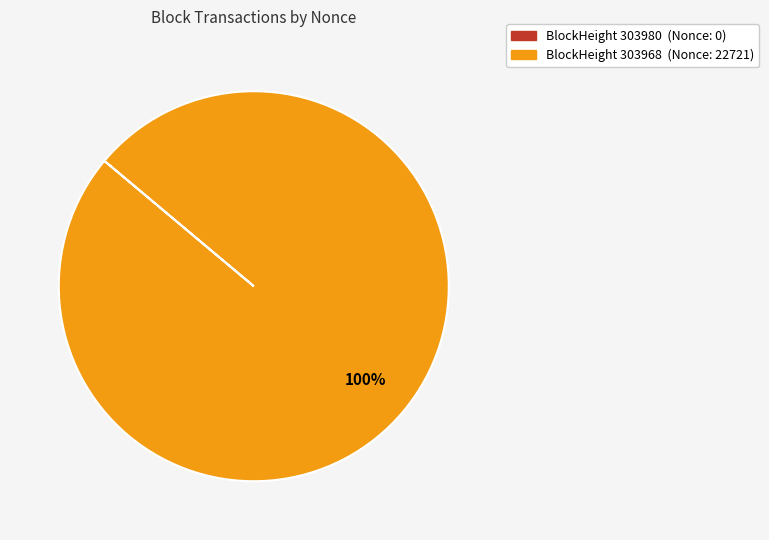

Is there a majority slice in this chart?

Yes